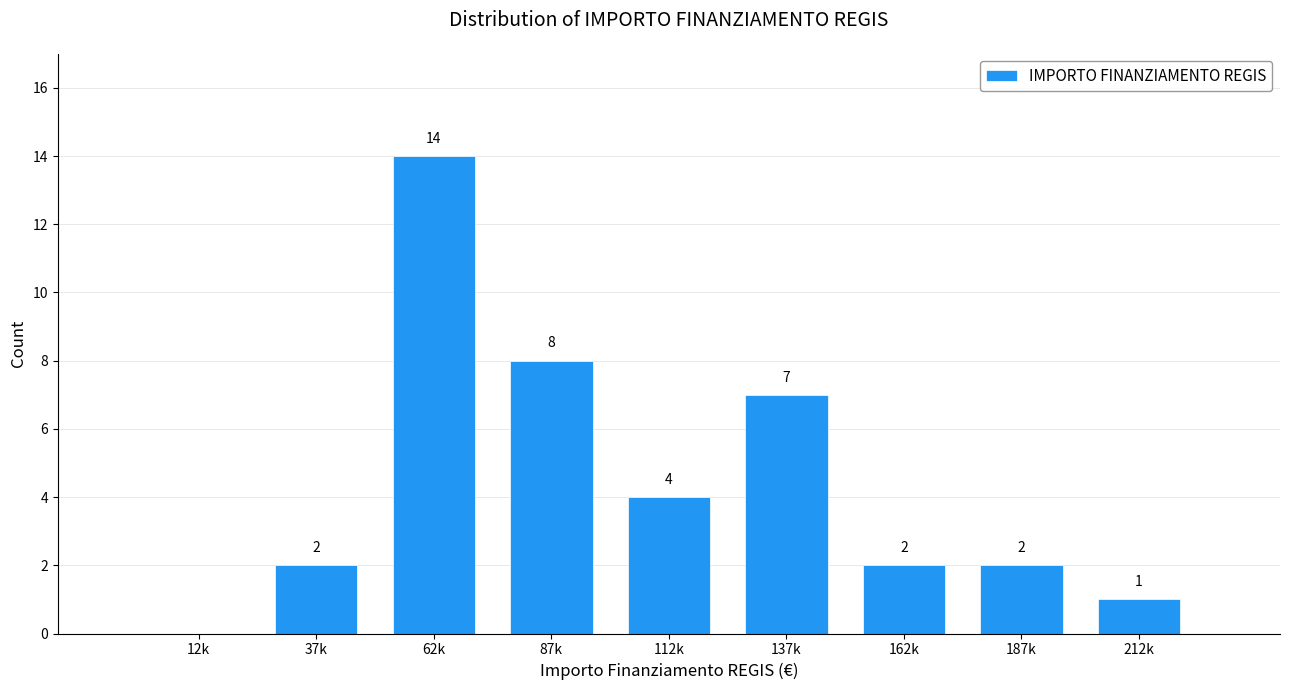

Reading left to right, transcribe all the data shown in this chart.

12k=0	37k=2	62k=14	87k=8	112k=4	137k=7	162k=2	187k=2	212k=1